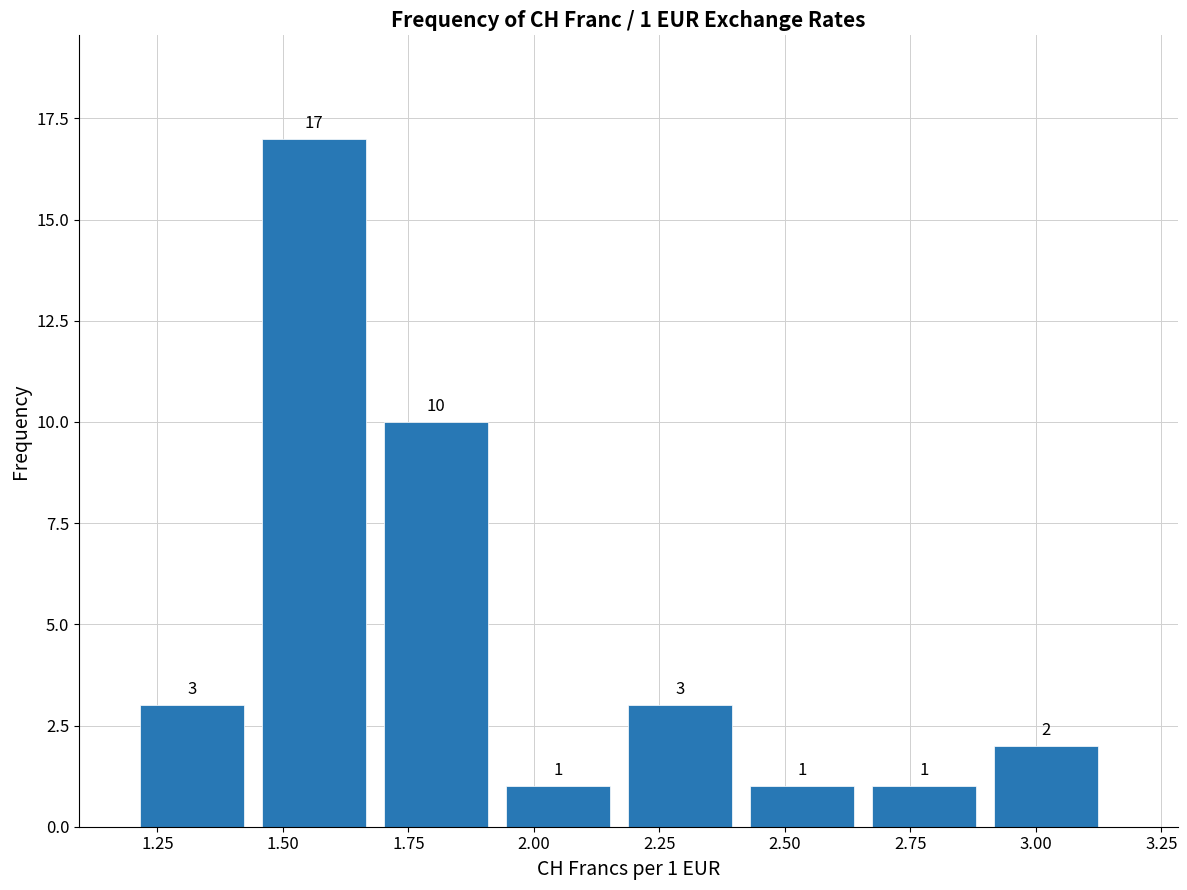

Over which range of the x-axis is the bar tallest?

1.45 to 1.70